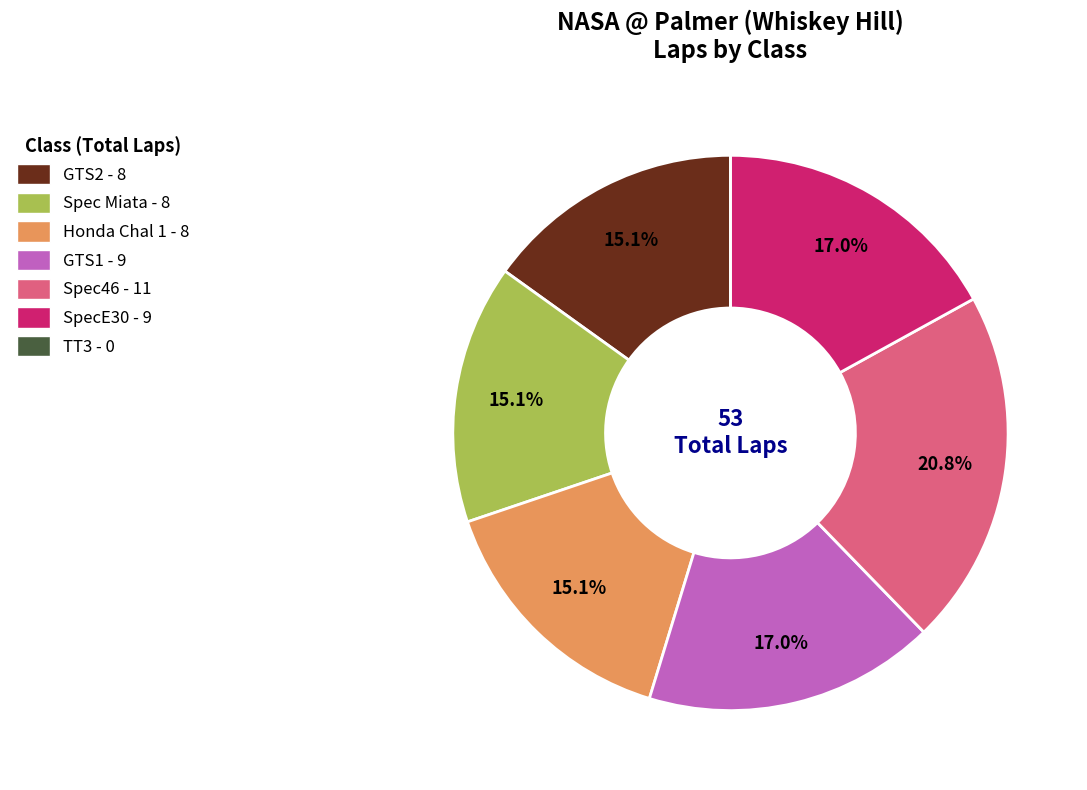

Which slice is the largest?

Spec46